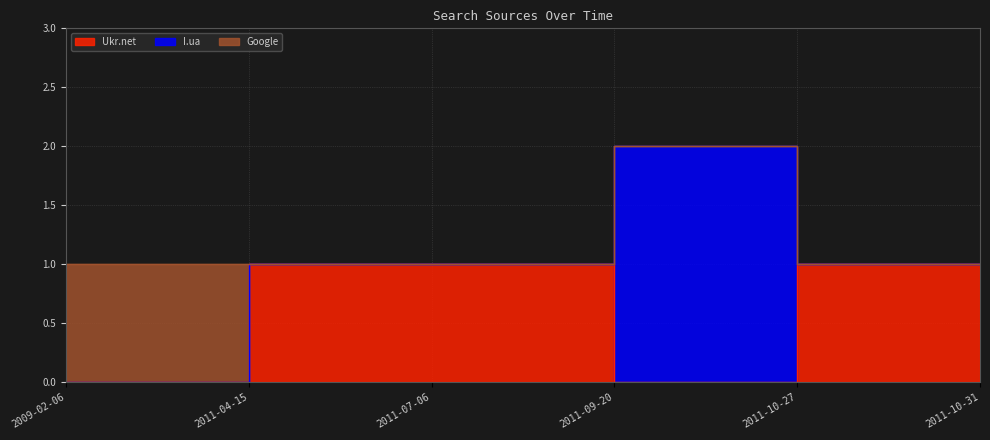

What position from the right is 2009-02-06?

6